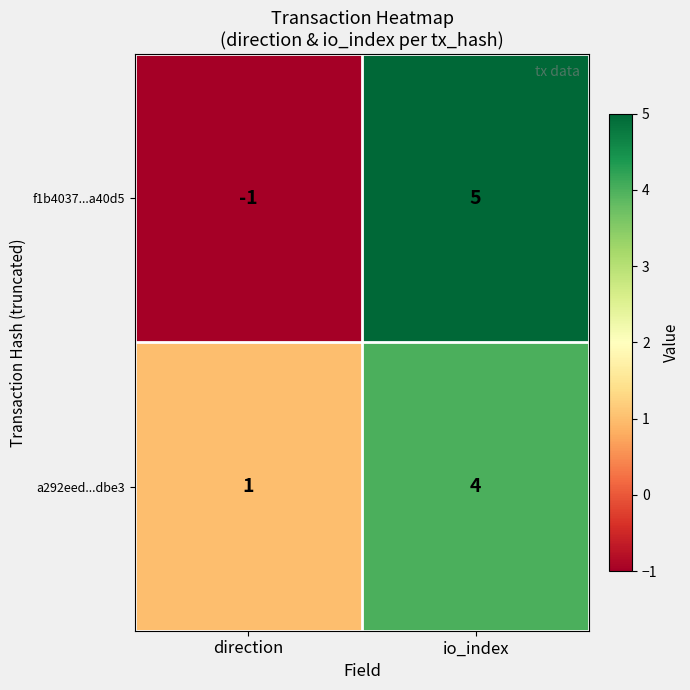

Is it true that f1b4037...a40d5 equals 5 at io_index?

True